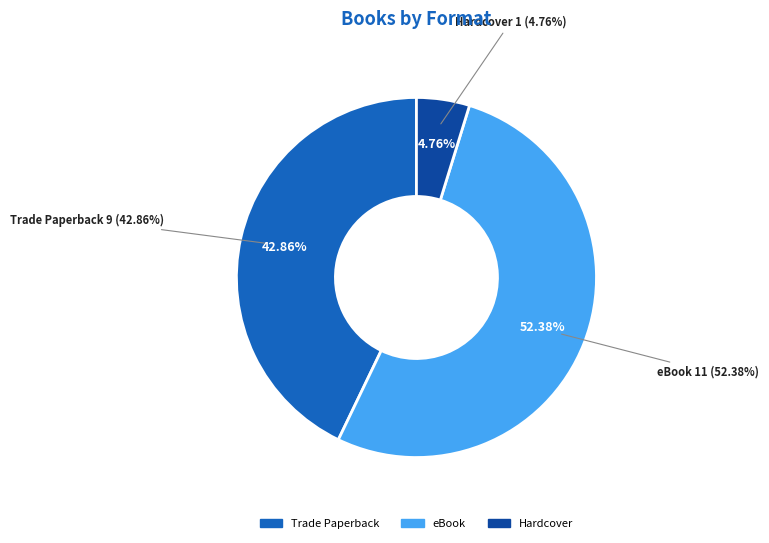

Rank the categories by value from lowest to highest.

Hardcover, Trade Paperback, eBook